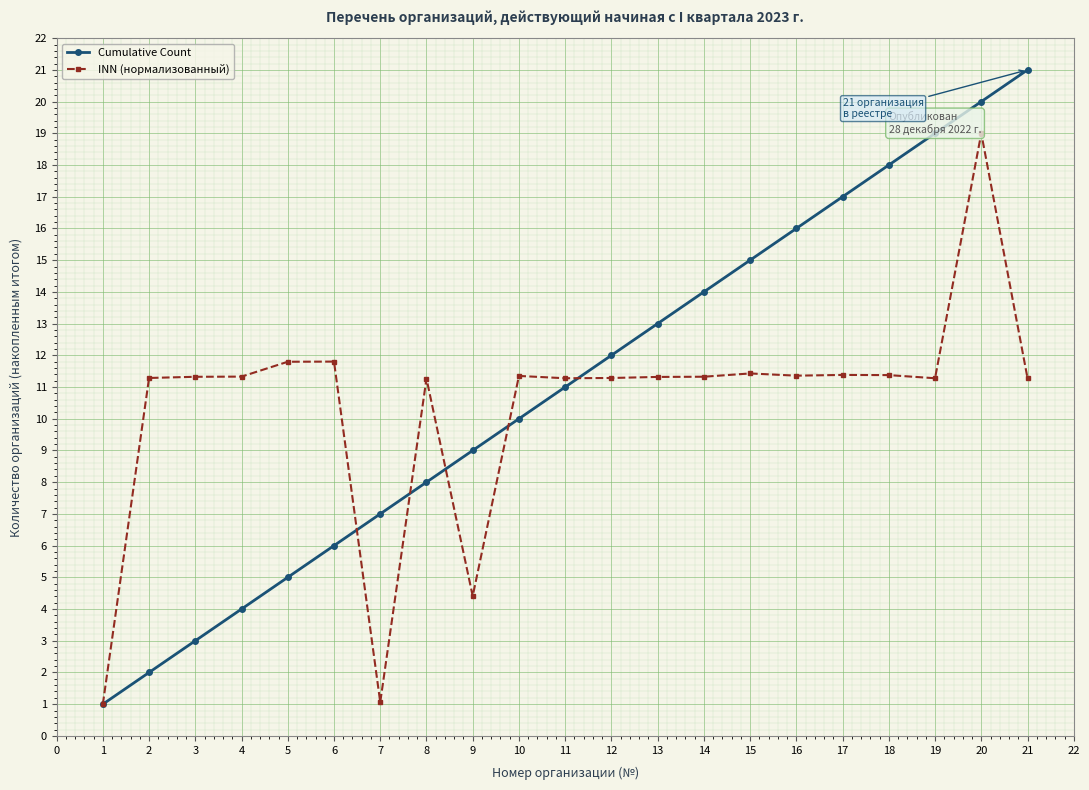

Rank the series by their maximum value, from lowest to highest.

INN (нормализованный), Cumulative Count